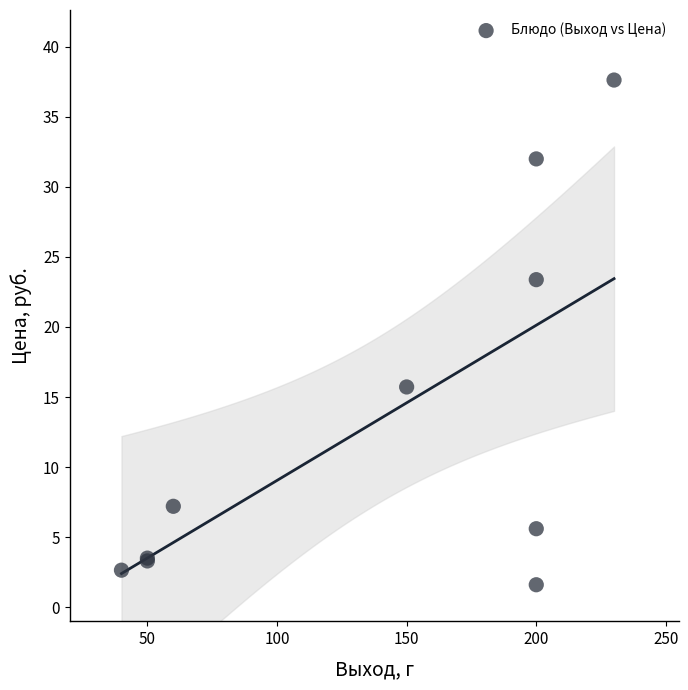

What Y value in the scatter plot is closest to 19?

15.7